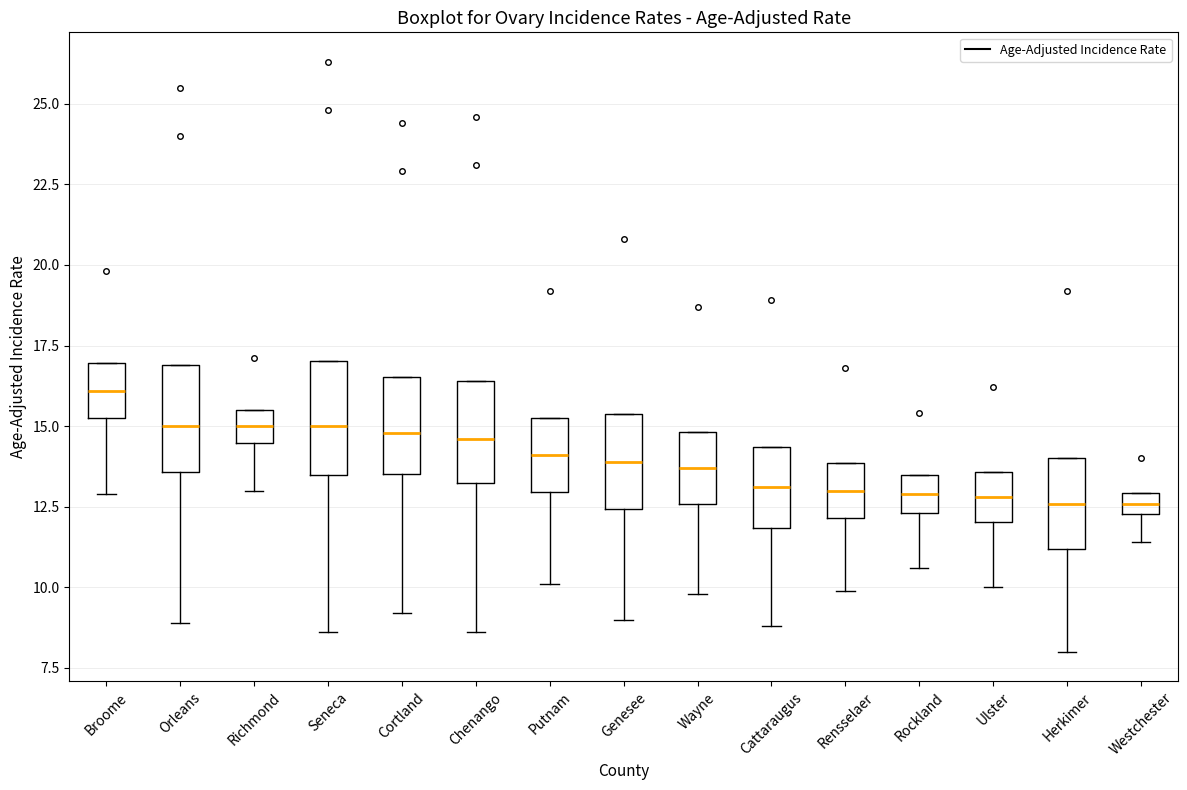

Which box's median line is the highest?

Broome